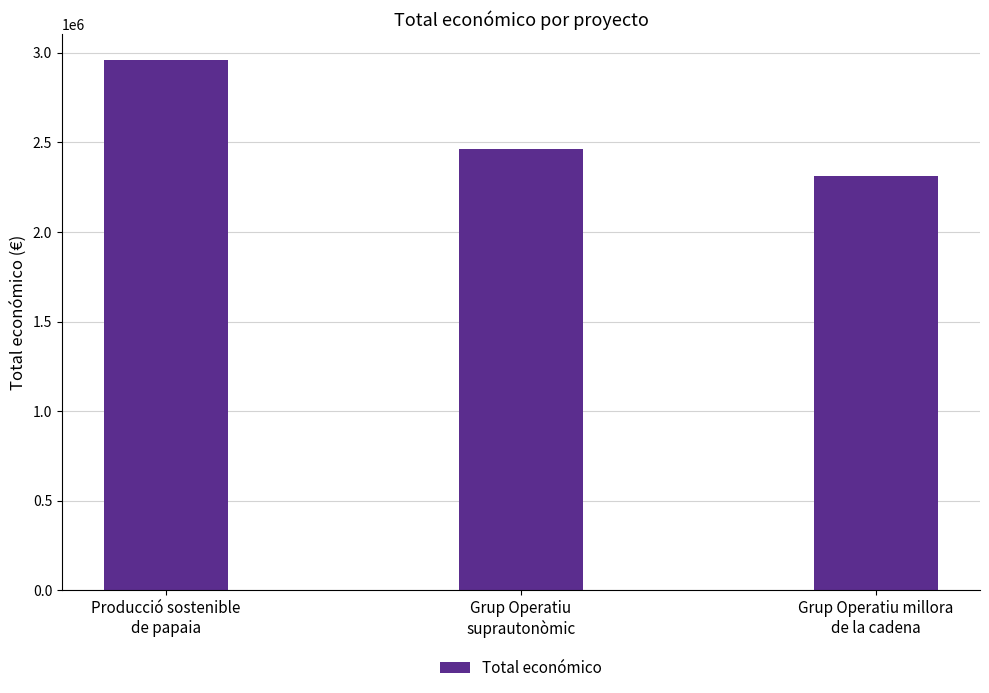

Reading right to left, list all the values displayed in this chart.

2310026	2464572	2956759